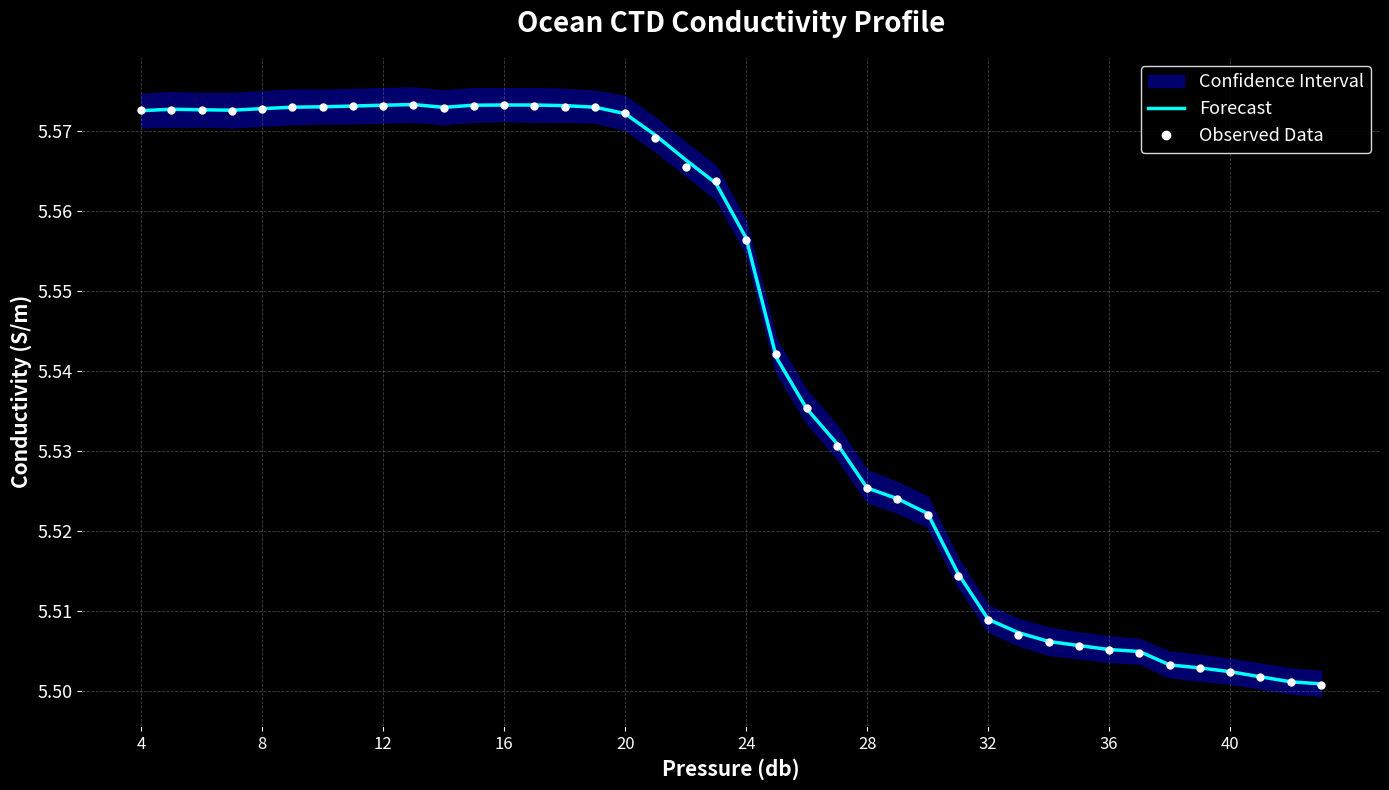

True or false: Forecast has more than 1 points higher than both neighbors.

True